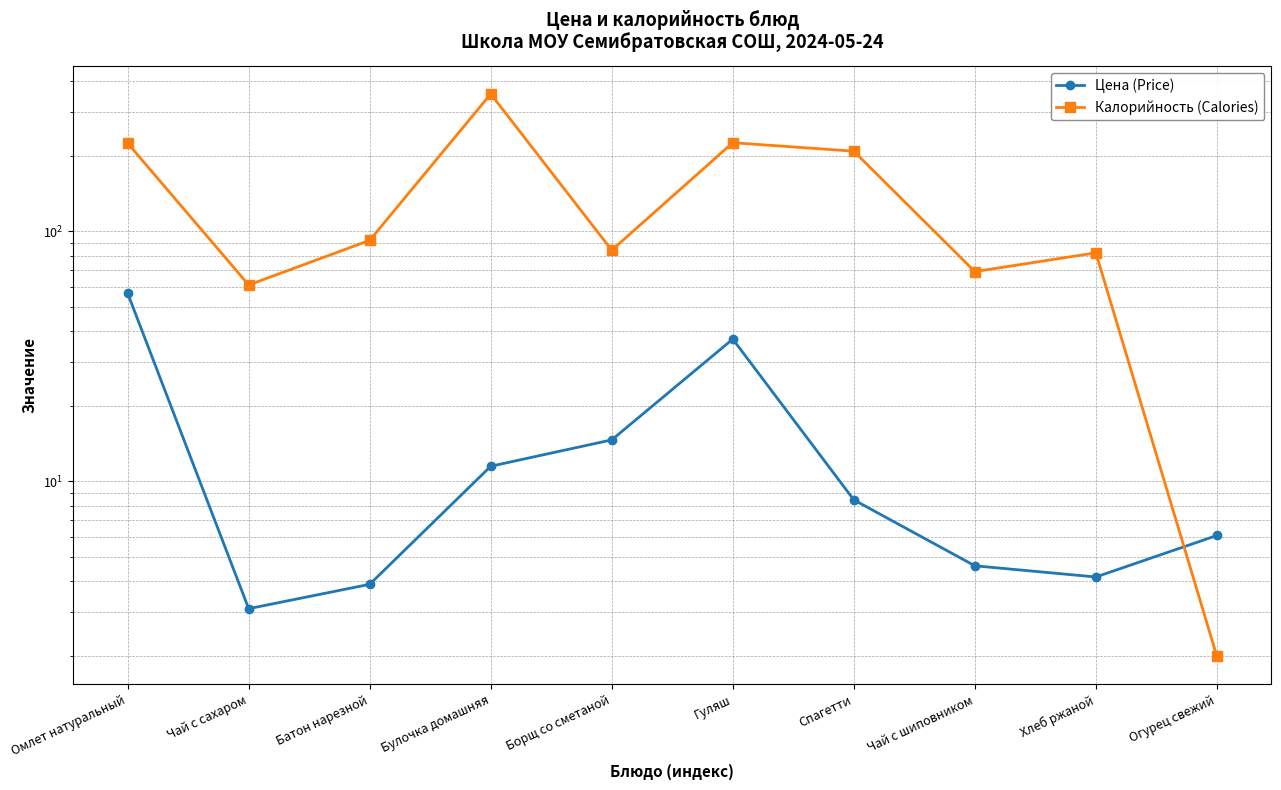

True or false: Цена (Price) and Калорийность (Calories) intersect in this chart.

True